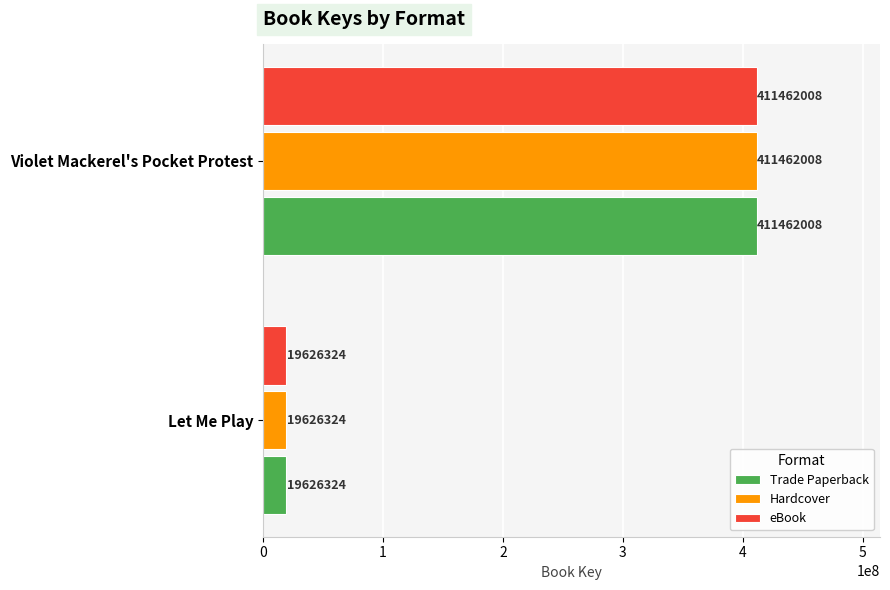

At which category is the sum across all series the highest?

Violet Mackerel's Pocket Protest